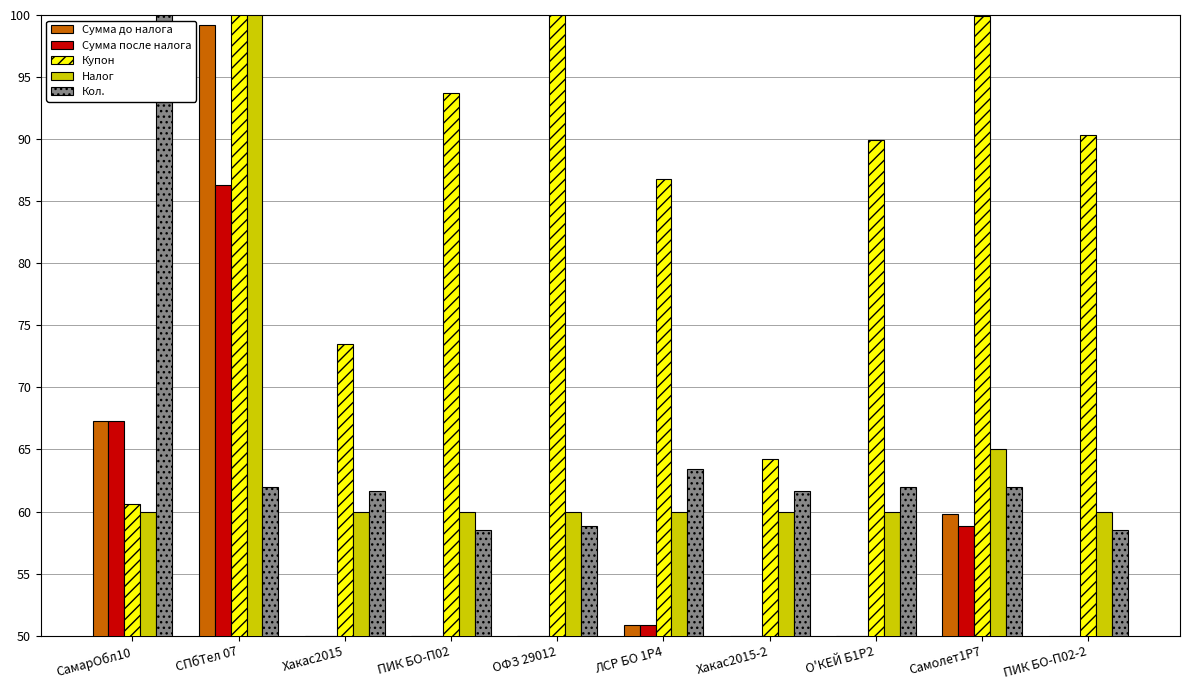

How many groups of bars are there?

10